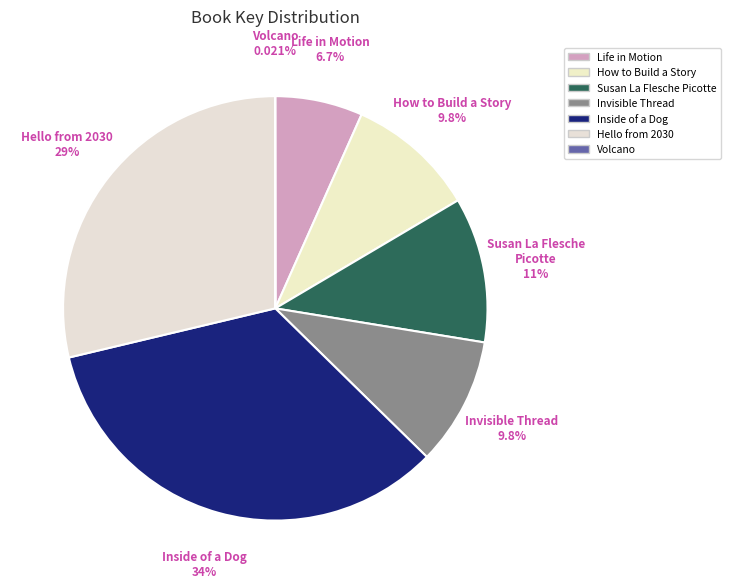

Is it true that Susan La Flesche Picotte is 11% of the pie?

True